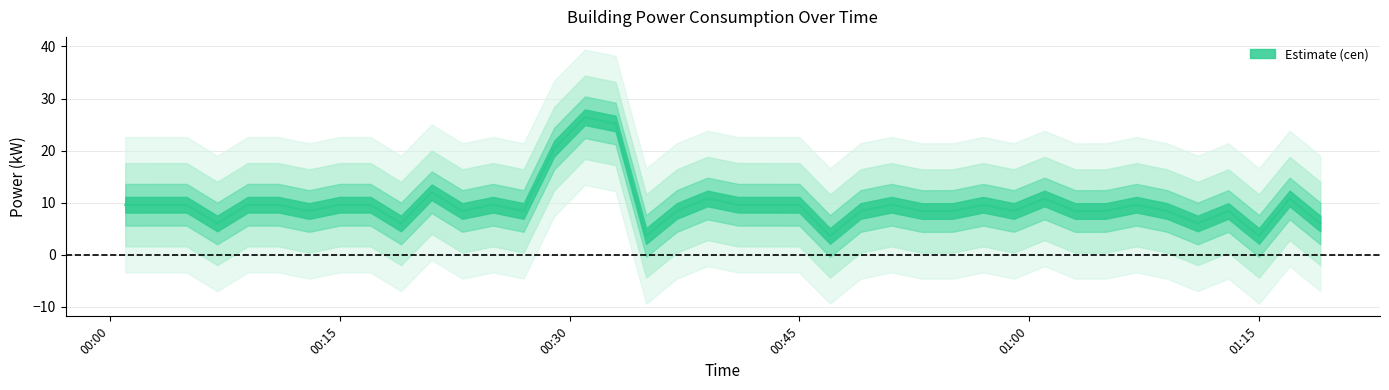

Where is the first local minimum?

00:06